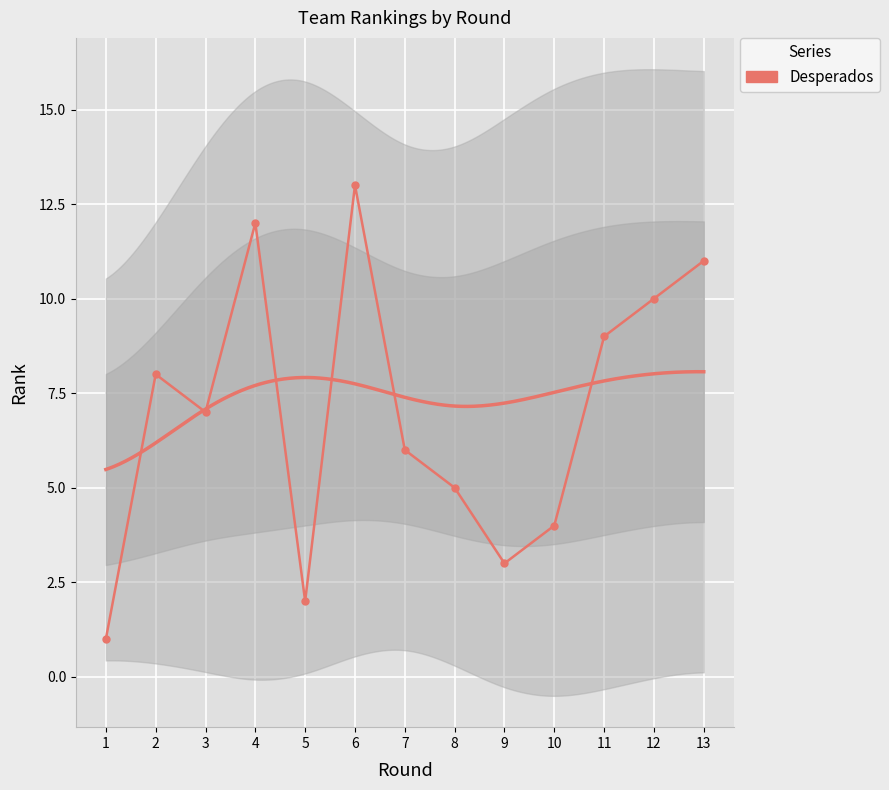

How many interior local valleys (lower than both neighbors) does the data have?

3